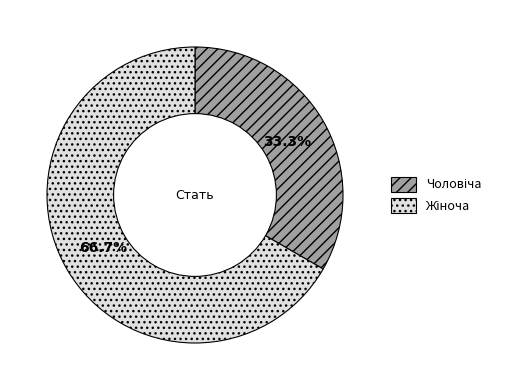

Is there a majority slice in this chart?

Yes